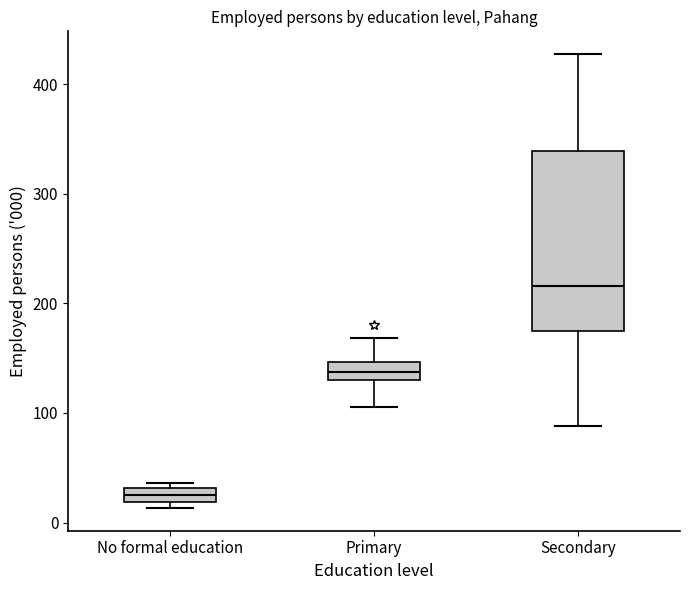

Which box is the tallest, from its lower edge to its upper edge?

Secondary